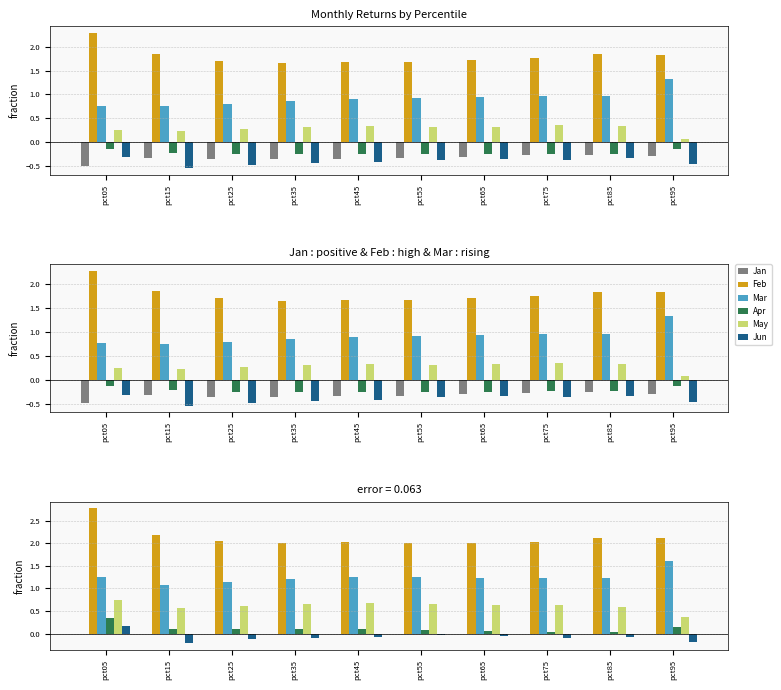

How many values in Jun are below zero?

9